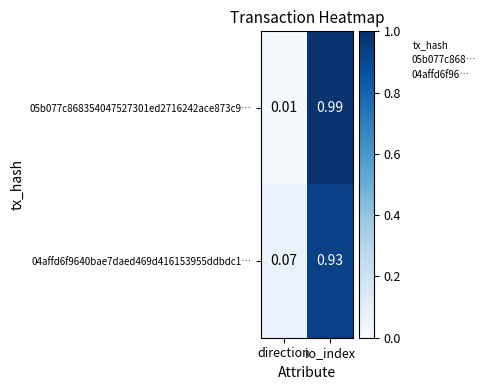

At which label is 05b077c868354047527301ed2716242ace873c9… closest to 0?

direction